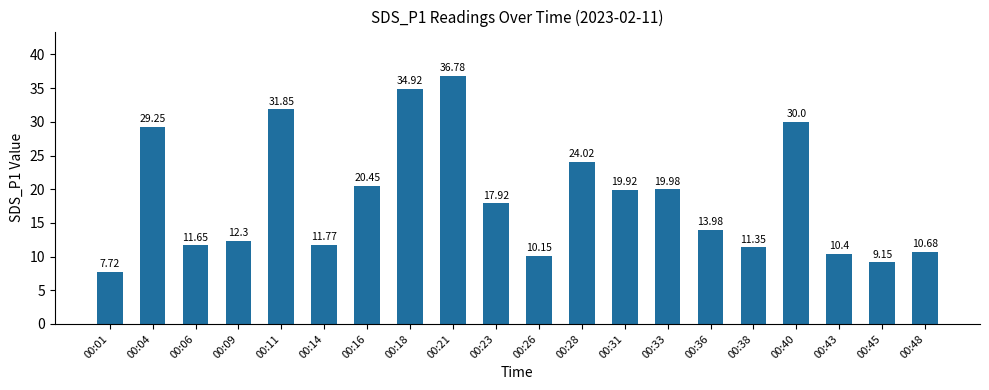

List the labels in order of value, smallest first.

00:01, 00:45, 00:26, 00:43, 00:48, 00:38, 00:06, 00:14, 00:09, 00:36, 00:23, 00:31, 00:33, 00:16, 00:28, 00:04, 00:40, 00:11, 00:18, 00:21